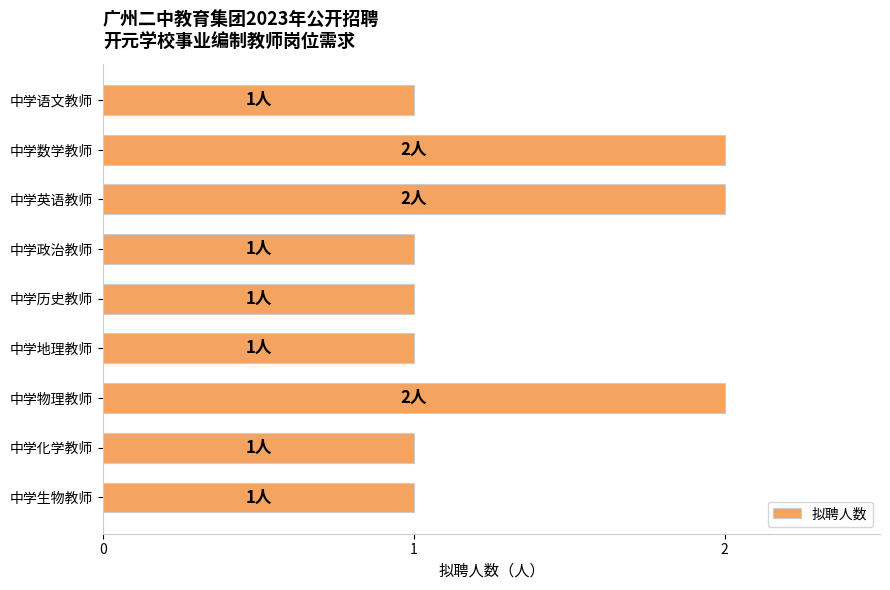

What is the smallest value displayed?

1